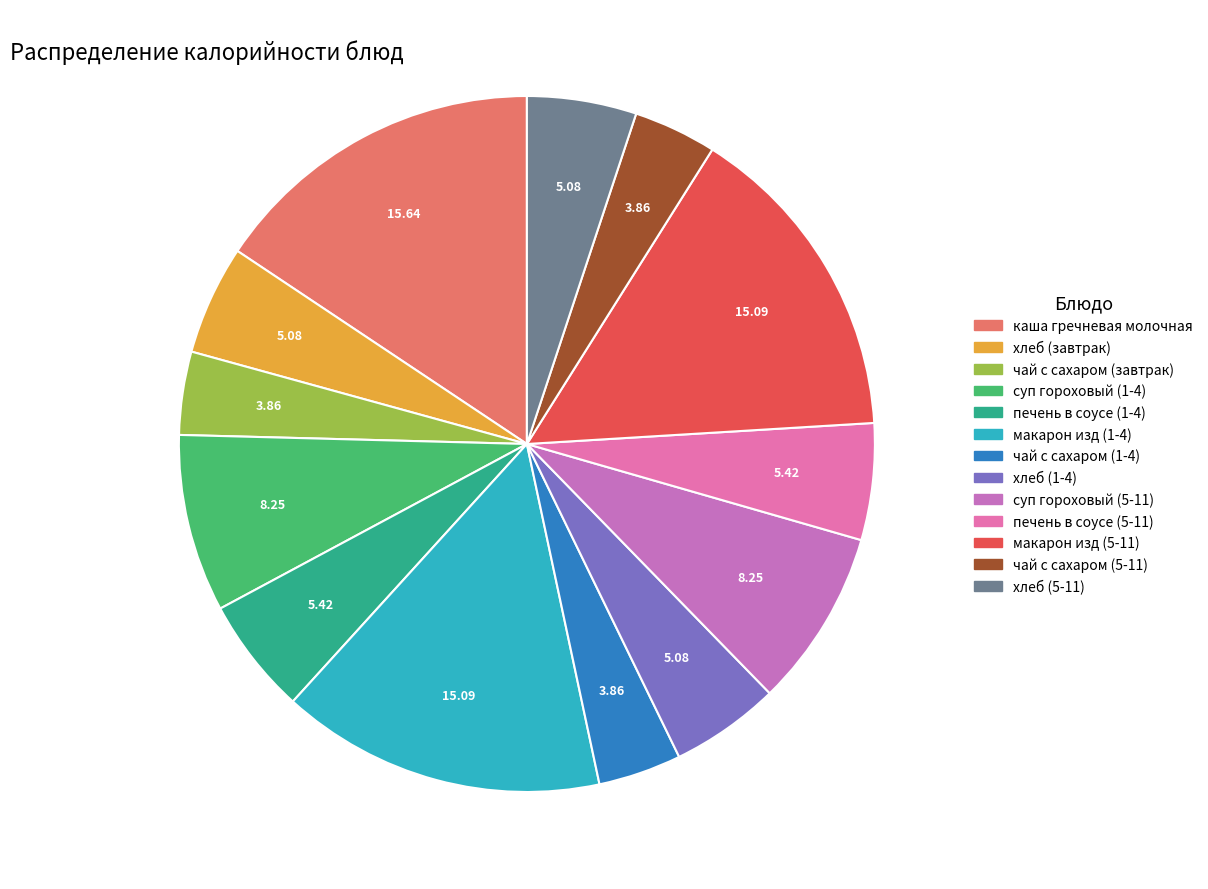

Between чай с сахаром (5-11) and печень в соусе (5-11), which is larger?

печень в соусе (5-11)